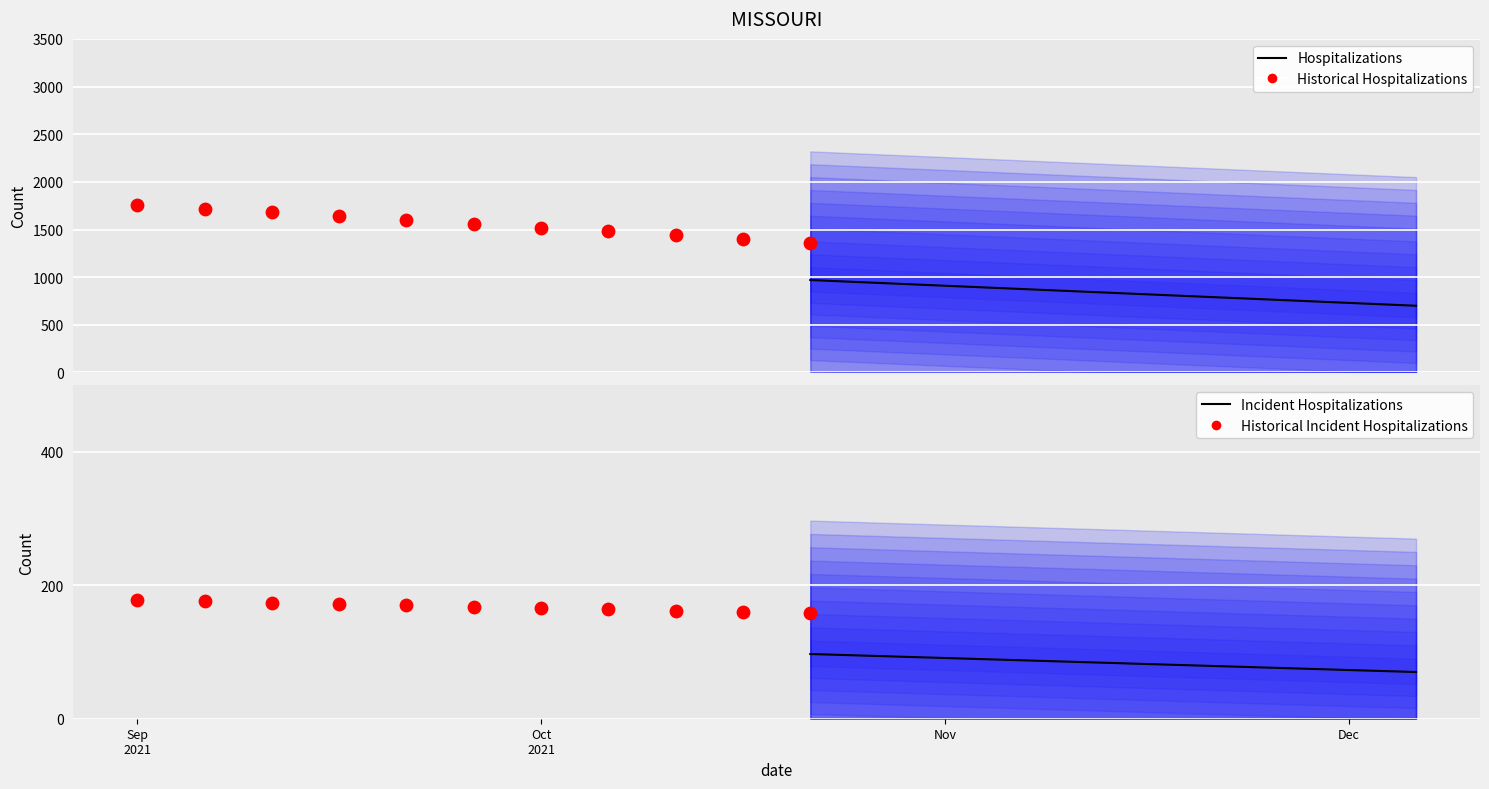

Is the value of Historical Incident Hospitalizations at 6 greater than the value of Historical Hospitalizations at Dec?

No